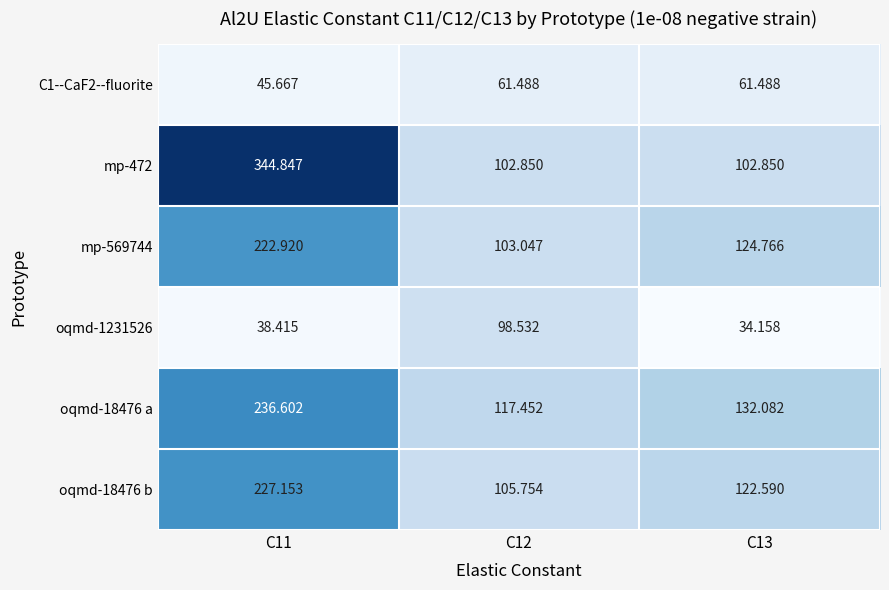

Is the value of oqmd-1231526 at C13 greater than the value of oqmd-18476 a at C12?

No